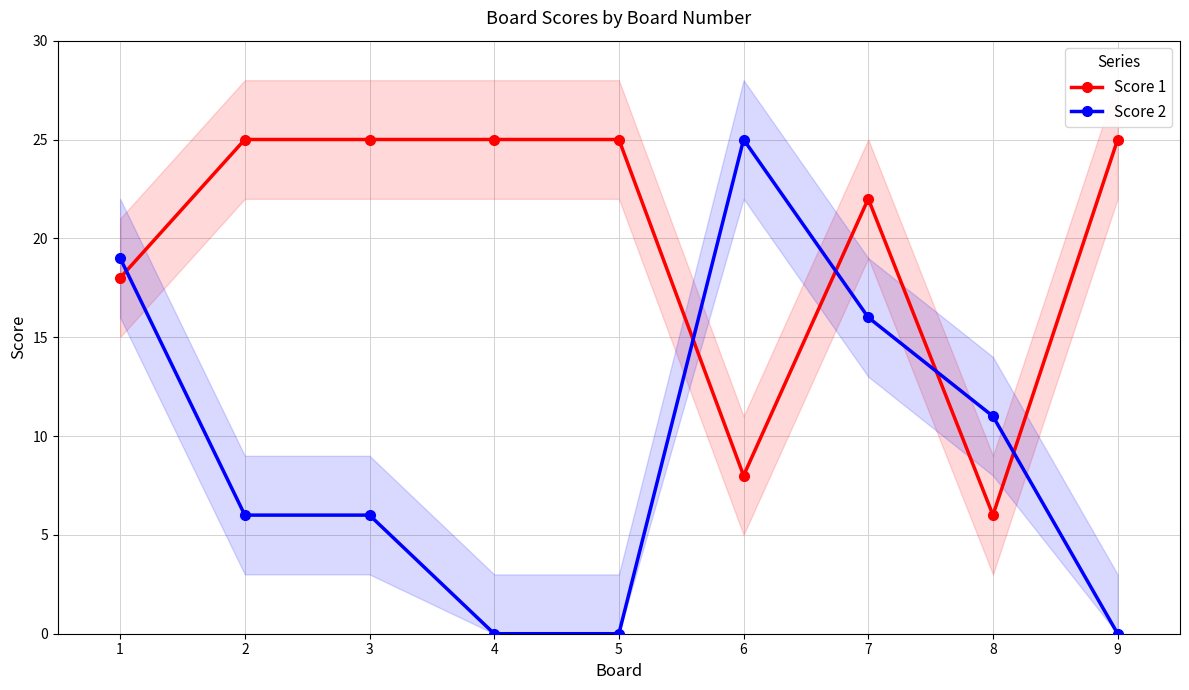

How many times do Score 2 and Score 1 cross each other?

5